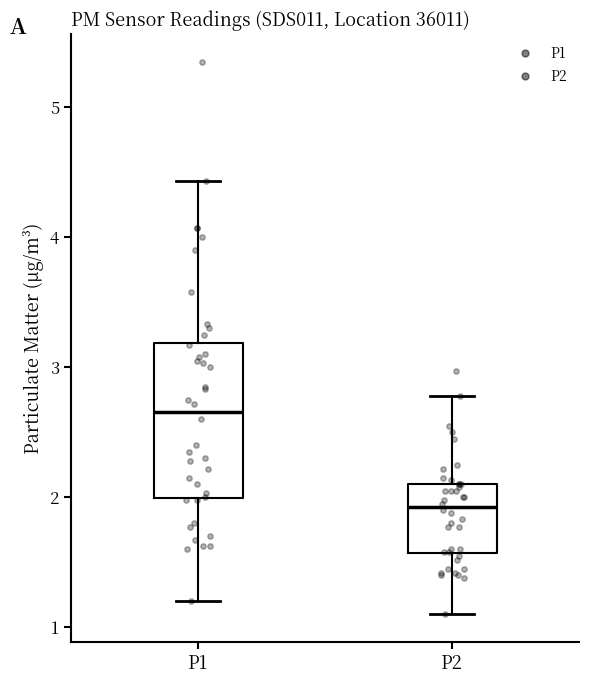

Reading left to right, read every box against the y-axis: the position of its median line, the range the box covers, and the ends of its whiskers. The values are not printed on the chart, so give them approximately, as read against the axis.

P1: median 2.7, box 2.0 to 3.2, whiskers 1.2 to 4.4
P2: median 1.9, box 1.6 to 2.1, whiskers 1.1 to 2.8